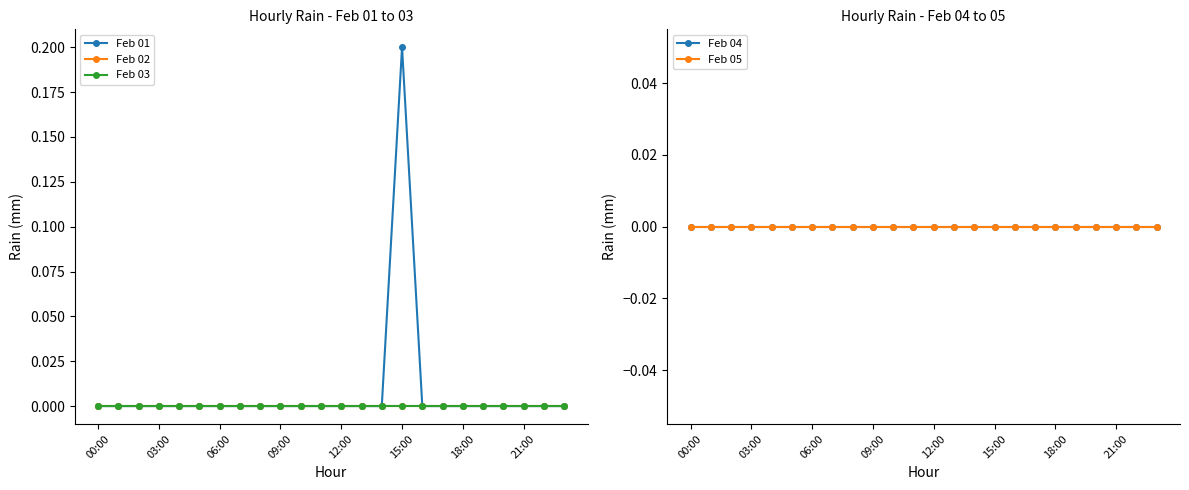

Which series has the widest spread of values?

Feb 01